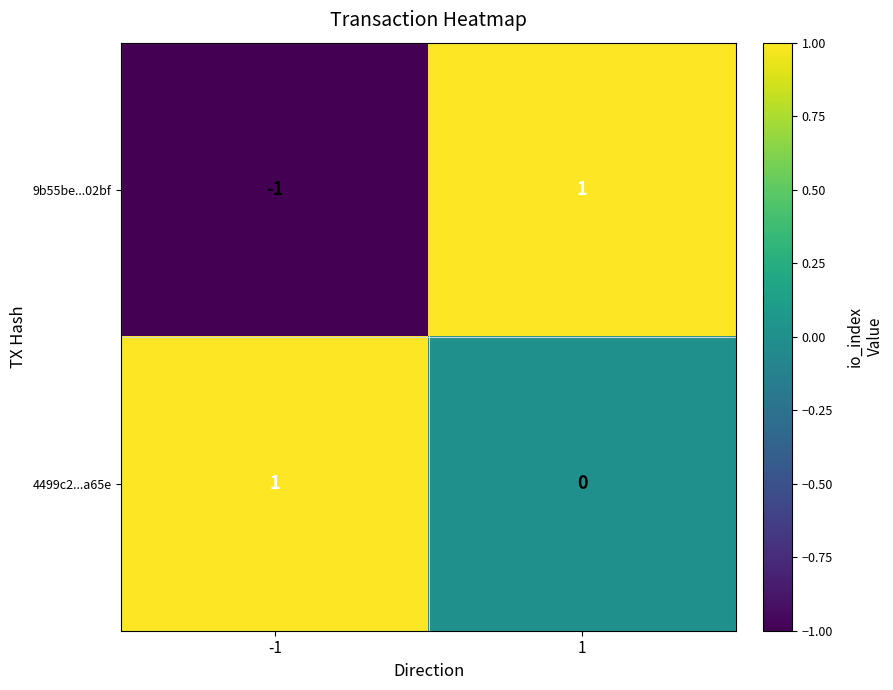

What is the minimum value shown in the chart?

-1